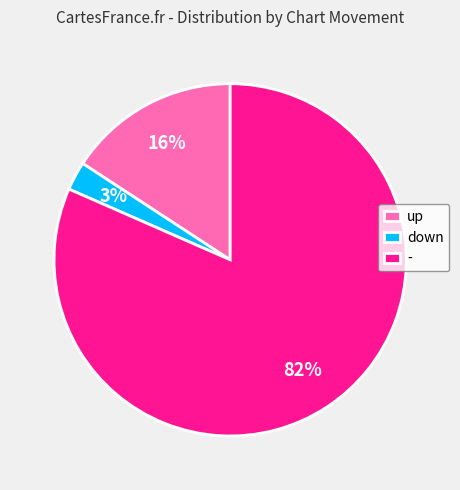

Which slice is the smallest?

down